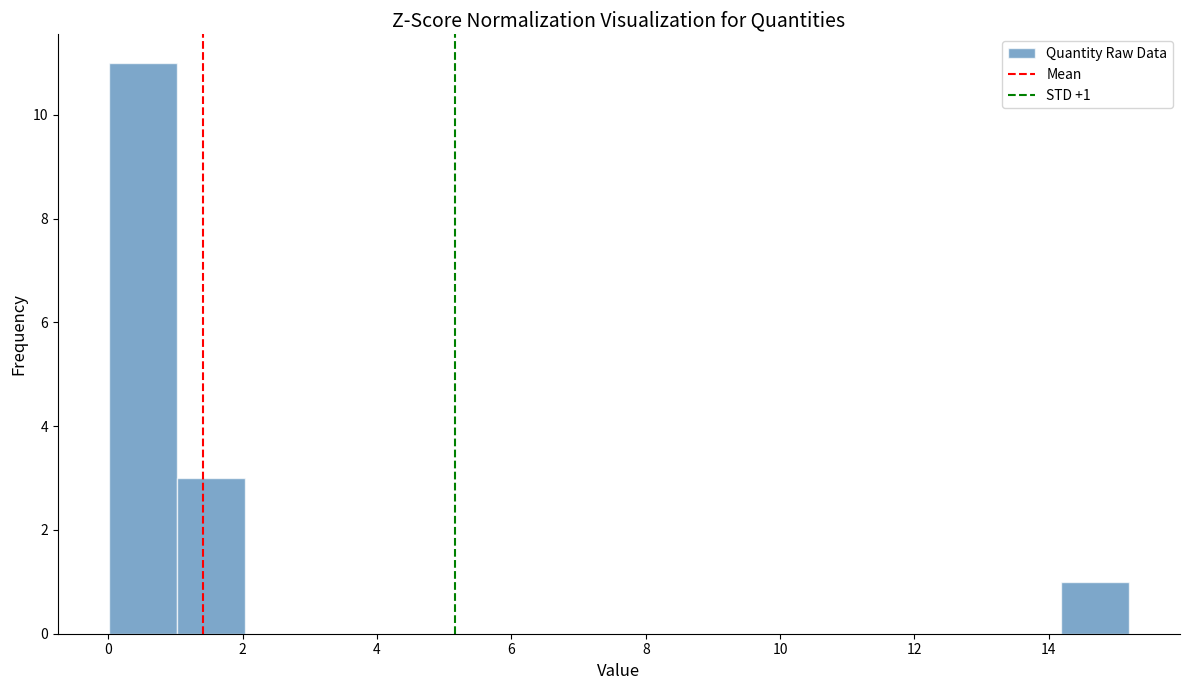

Over which range of the x-axis is the bar tallest?

0.0 to 1.0